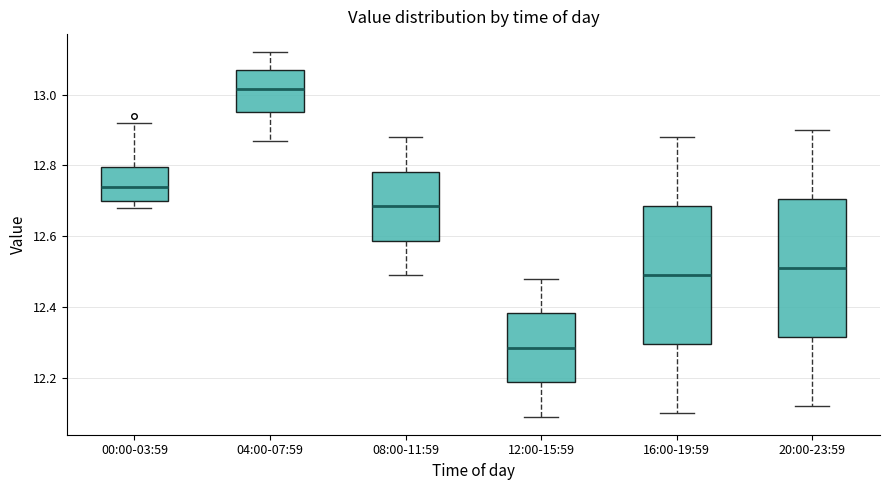

Reading left to right, transcribe this box plot: for each box, give where its median line is, the range the box spans, and where its two whiskers end, as read against the y-axis. The values are not printed on the chart, so give them approximately, as read against the axis.

00:00-03:59: median 12.74, box 12.70 to 12.80, whiskers 12.68 to 12.92
04:00-07:59: median 13.02, box 12.96 to 13.08, whiskers 12.88 to 13.12
08:00-11:59: median 12.68, box 12.58 to 12.78, whiskers 12.50 to 12.88
12:00-15:59: median 12.28, box 12.18 to 12.38, whiskers 12.10 to 12.48
16:00-19:59: median 12.50, box 12.30 to 12.68, whiskers 12.10 to 12.88
20:00-23:59: median 12.52, box 12.32 to 12.70, whiskers 12.12 to 12.90